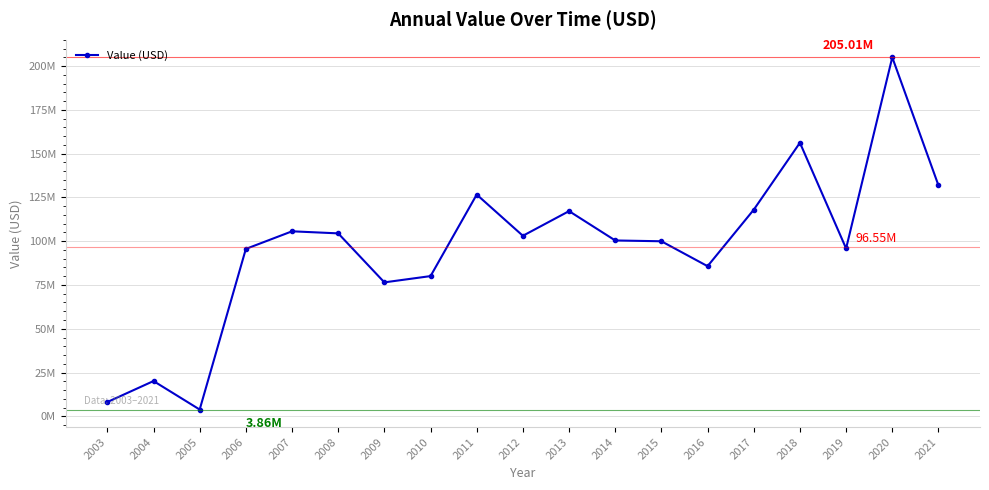

Rank the categories by value from highest to lowest.

2020, 2018, 2021, 2011, 2017, 2013, 2007, 2008, 2012, 2014, 2015, 2019, 2006, 2016, 2010, 2009, 2004, 2003, 2005